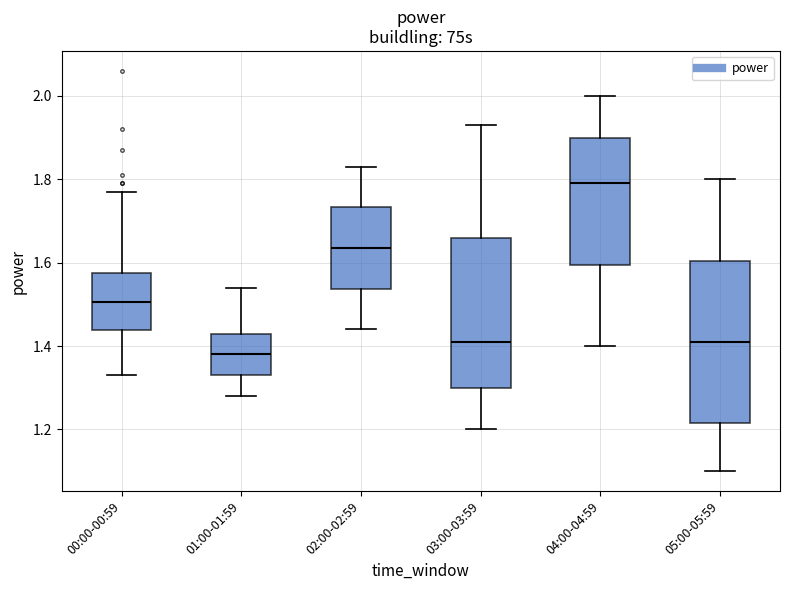

Where does the median line of the box for 02:00-02:59 sit on the y-axis? The values are not printed on the chart, so give them approximately, as read against the axis.

1.64